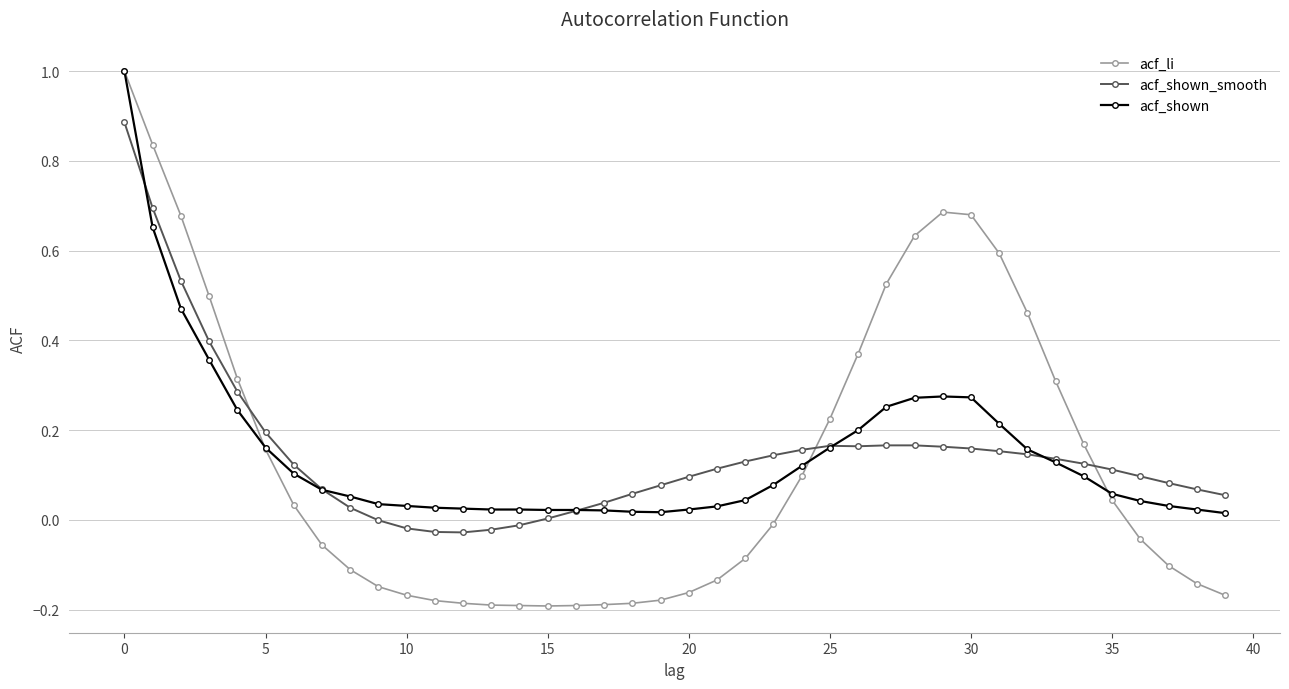

How many distinct data groups are displayed?

3